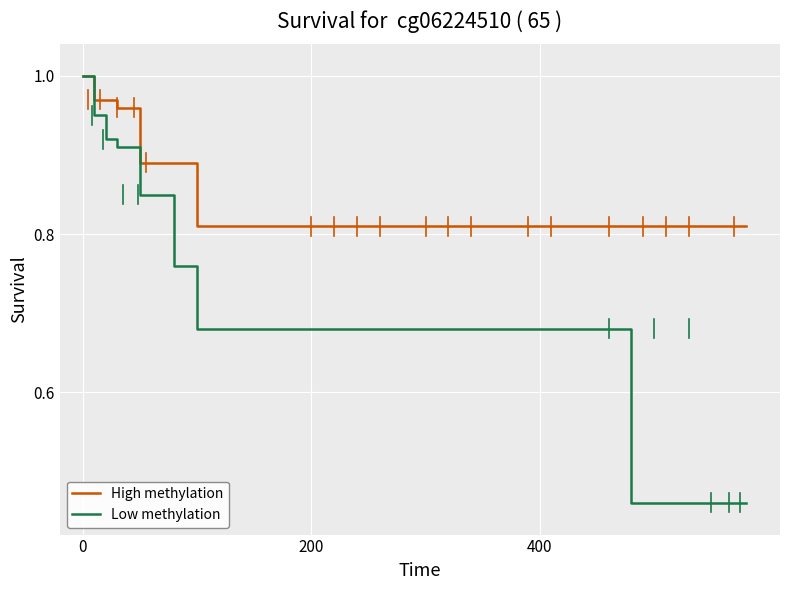

What is the difference between the maximum and minimum values in the High methylation series?

0.2